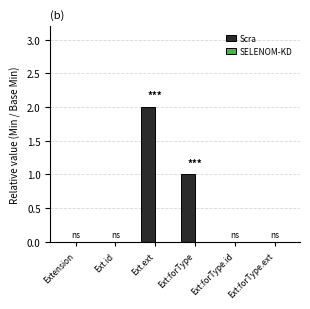

Is it true that the value at Ext:forType is 1?

True